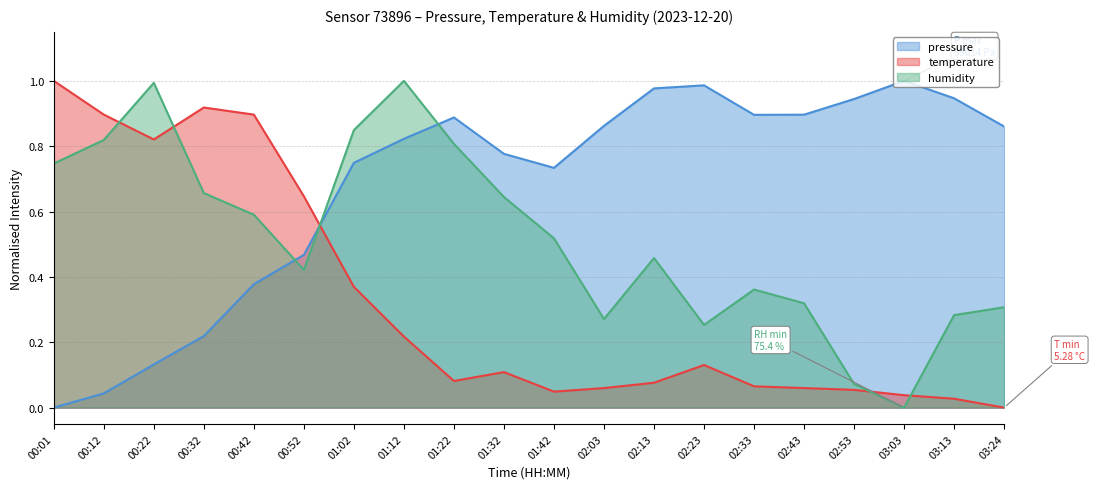

Is it true that humidity equals 0.4 at 02:33?

True